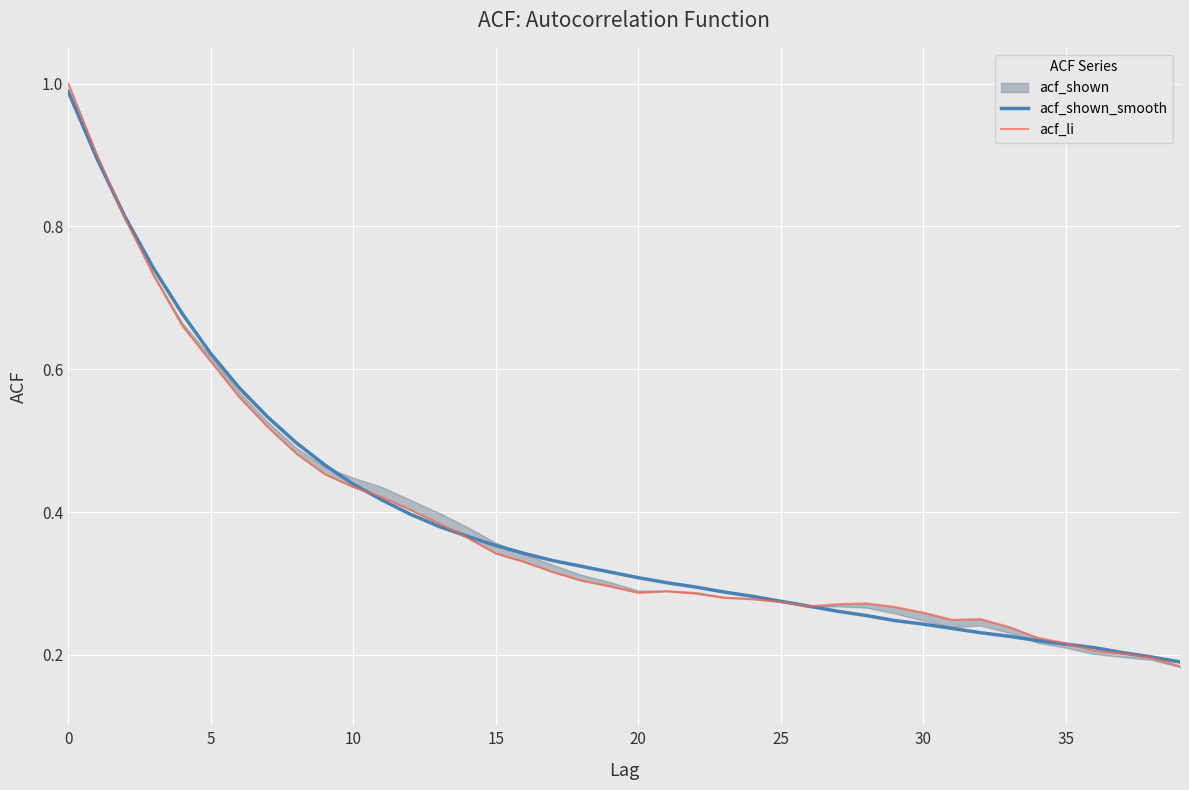

At how many categories does at least one series exceed 0?

40